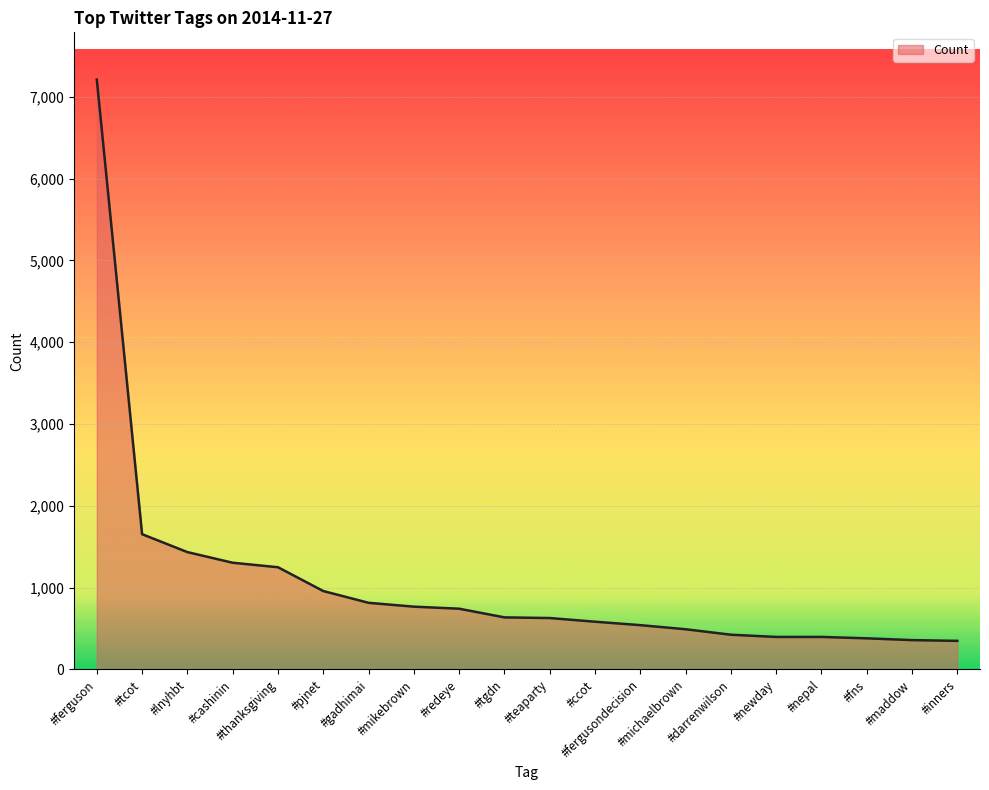

What is the maximum value shown in the chart?

7211